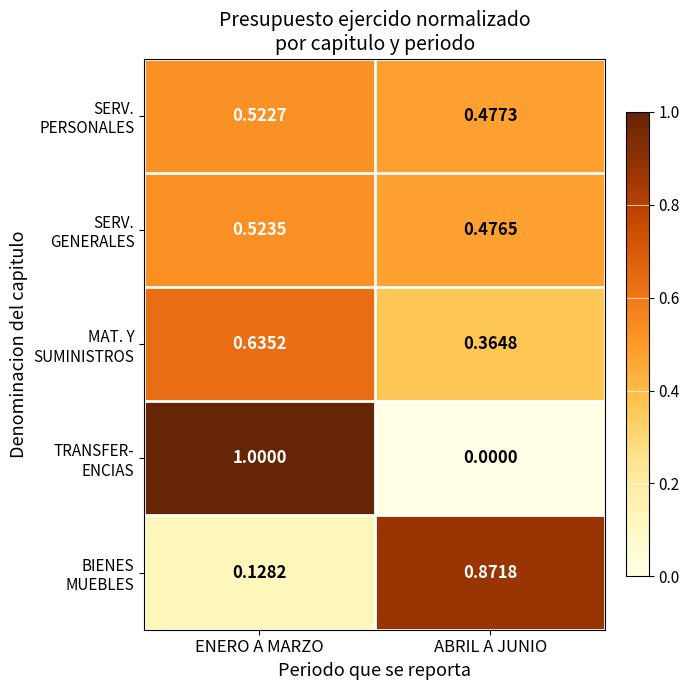

Count the number of data series in this chart.

5